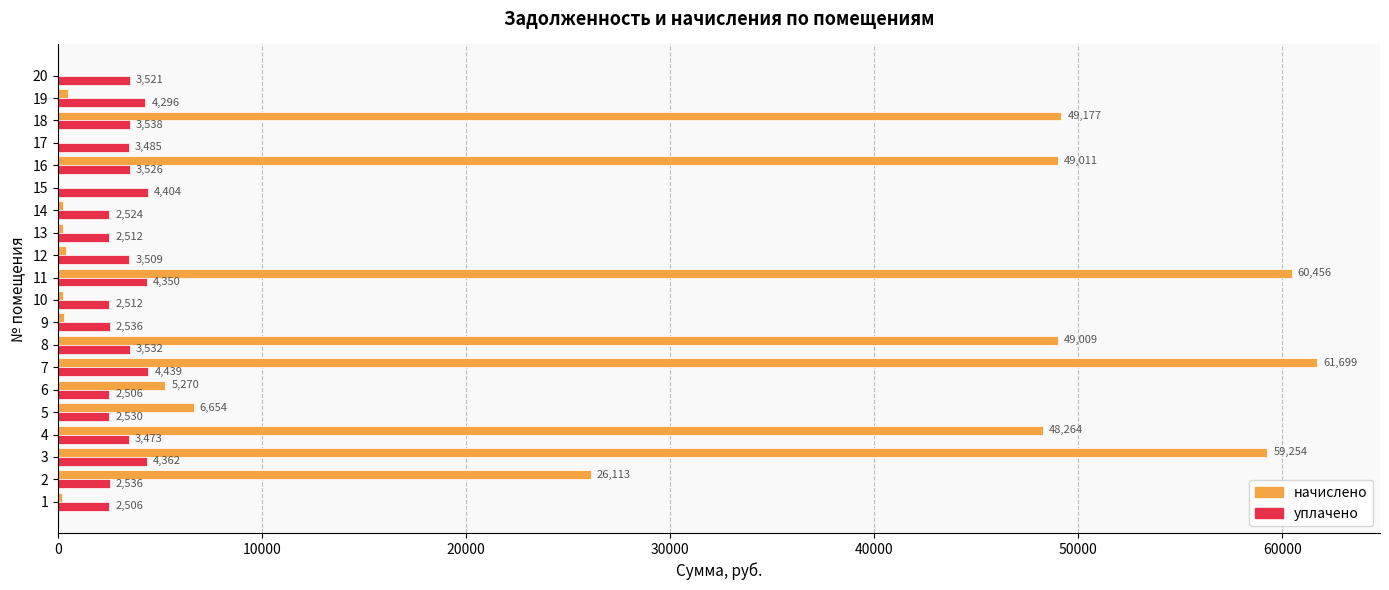

True or false: уплачено has a value of 3508.6 at 12.

True